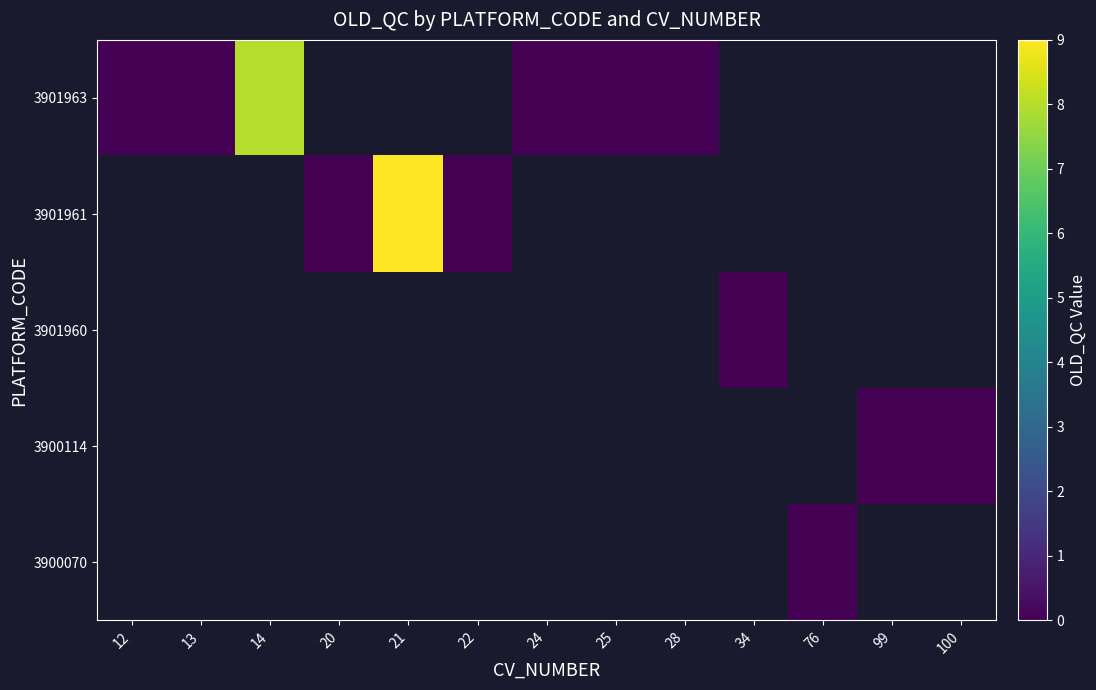

What is the greatest value displayed?

9.0